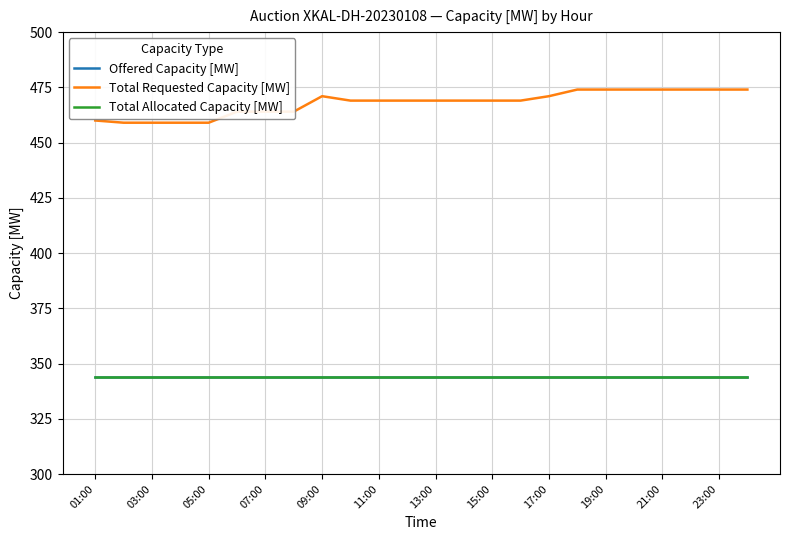

Which category has the lowest value across all series?

01:00